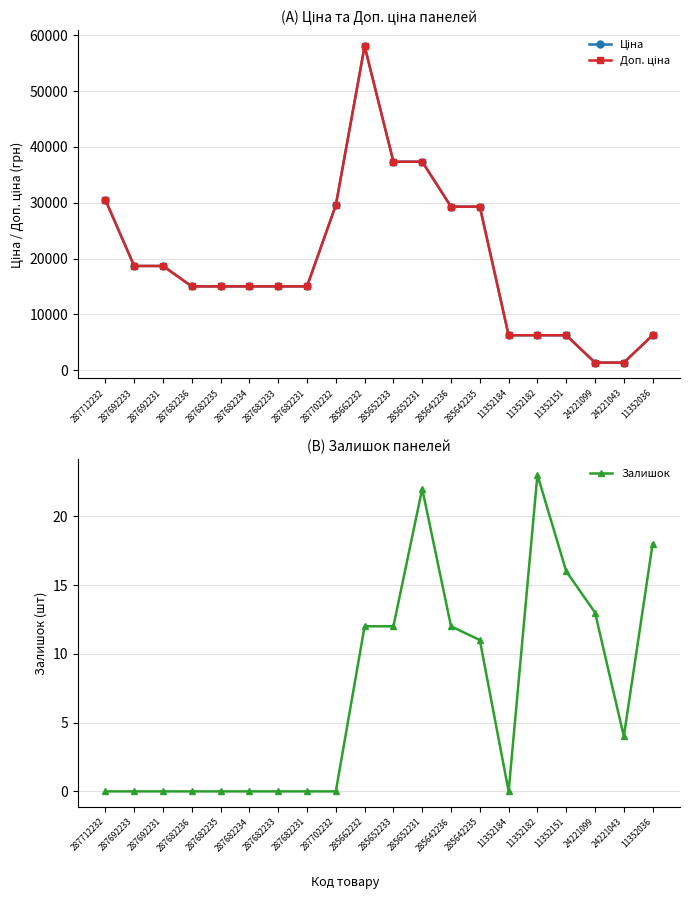

Reading left to right, extract all data points from this chart.

Ціна: 30512.3	18671.5	18671.5	15019.2	15019.2	15019.2	15019.2	15019.2	29548.9	58037.0	37343.0	37343.0	29294.9	29294.9	6266.7	6266.7	6266.7	1366.3	1366.3	6266.7
Доп. ціна: 30512.3	18671.5	18671.5	15019.2	15019.2	15019.2	15019.2	15019.2	29548.9	58037.0	37343.0	37343.0	29294.9	29294.9	6266.7	6266.7	6266.7	1366.0	1366.0	6266.7
Залишок: 0.0	0.0	0.0	0.0	0.0	0.0	0.0	0.0	0.0	12.0	12.0	22.0	12.0	11.0	0.0	23.0	16.0	13.0	4.0	18.0